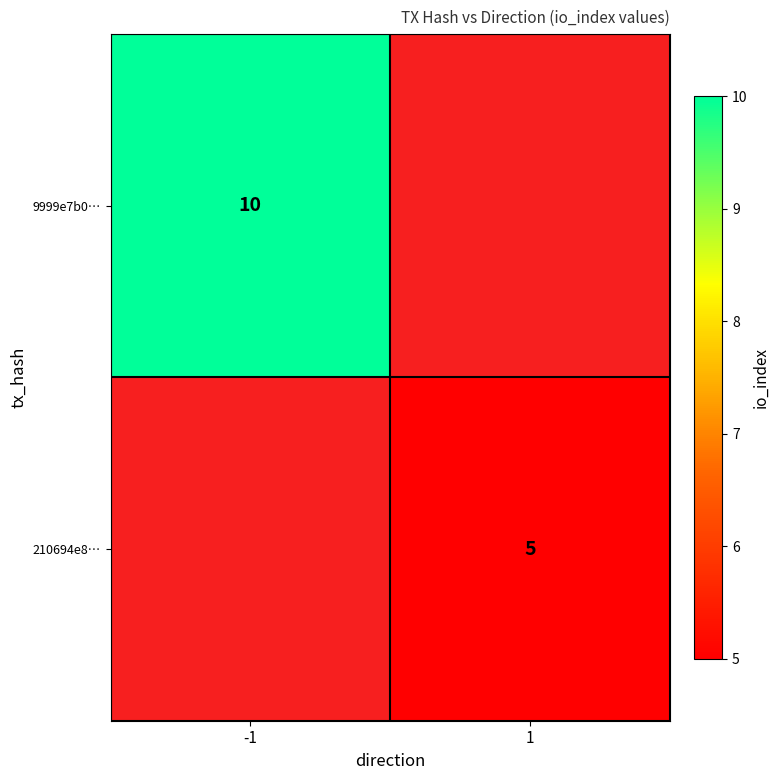

The 210694e8… series shows 8 at 1. True or false?

False